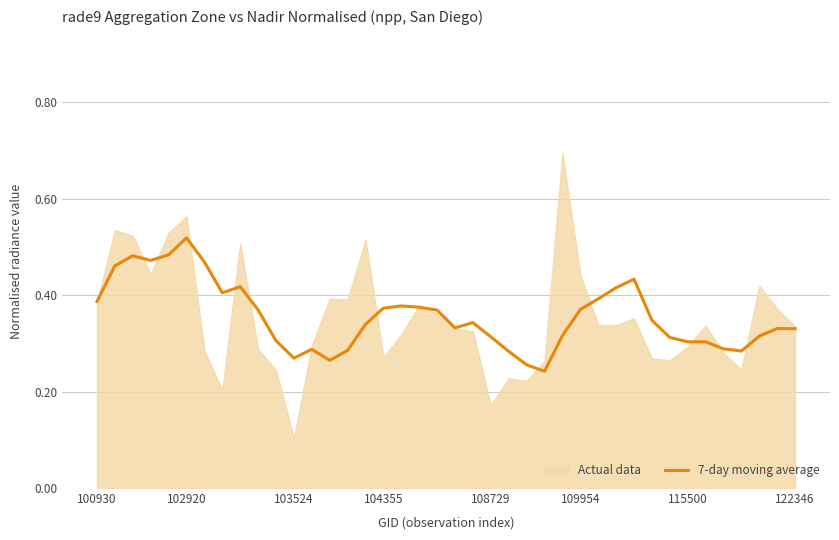

Is it true that 7-day moving average equals 0.1 at 103524?

False